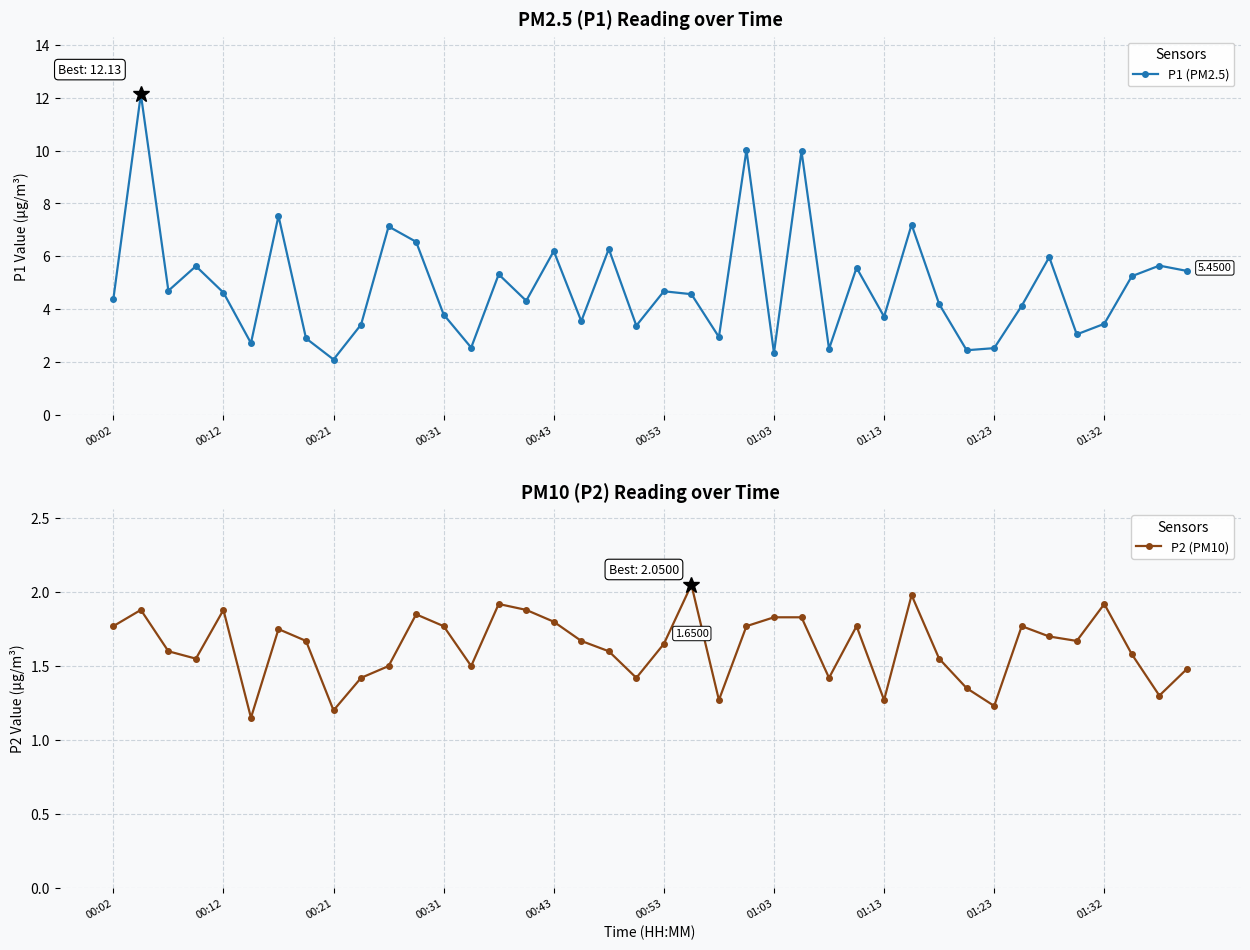

Is the value of P1 (PM2.5) at 23 greater than the value of P2 (PM10) at 22?

Yes